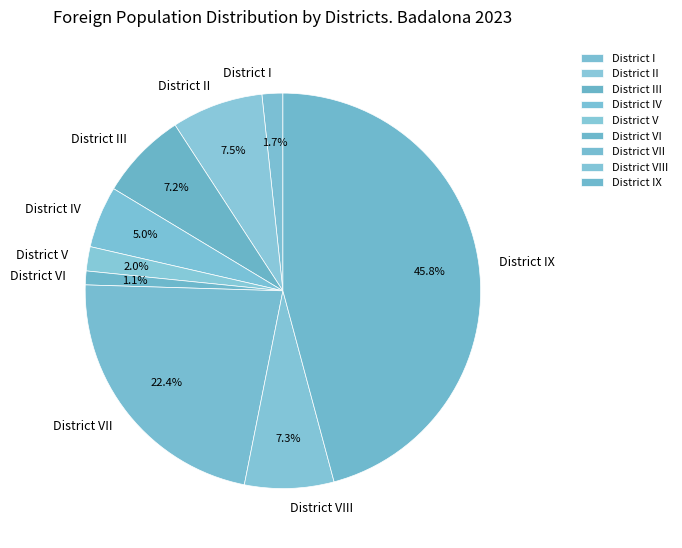

Is District V the majority of the pie?

No